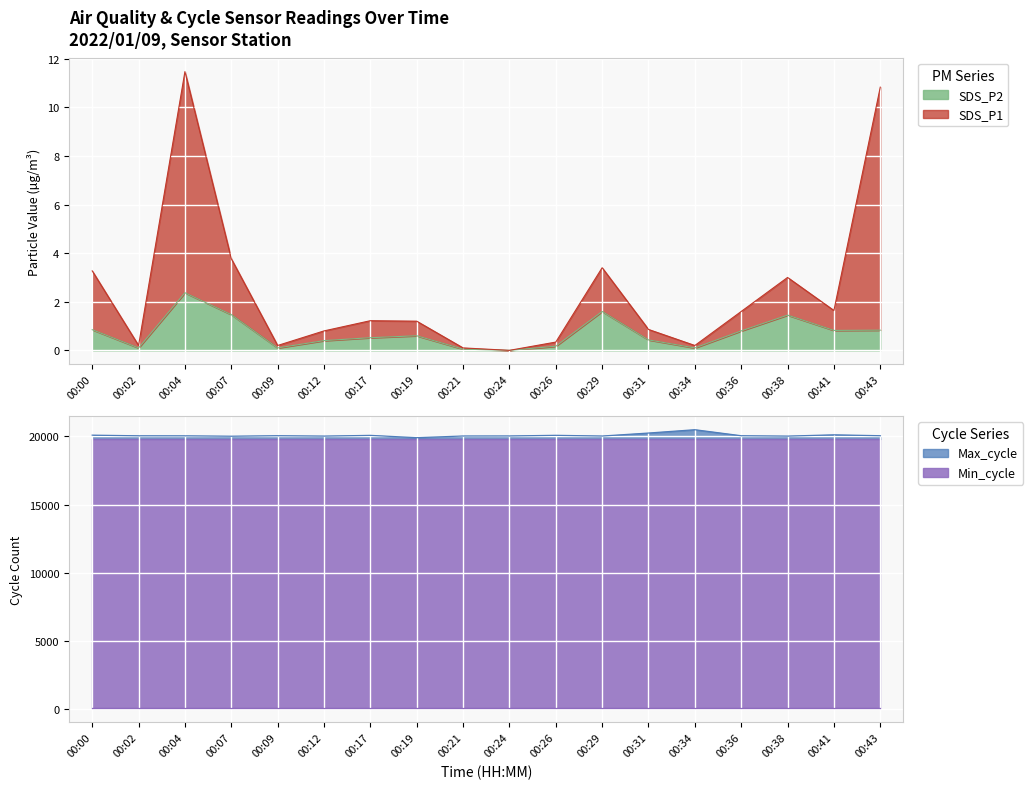

True or false: Max_cycle and SDS_P1 intersect in this chart.

False